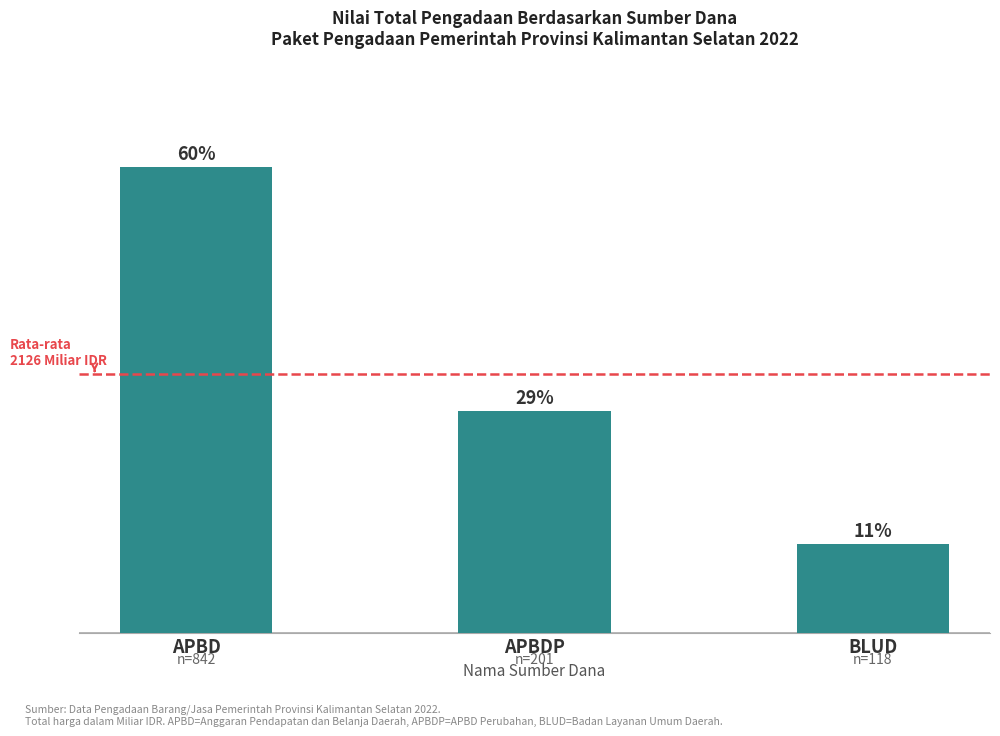

What position from the left is APBD?

1